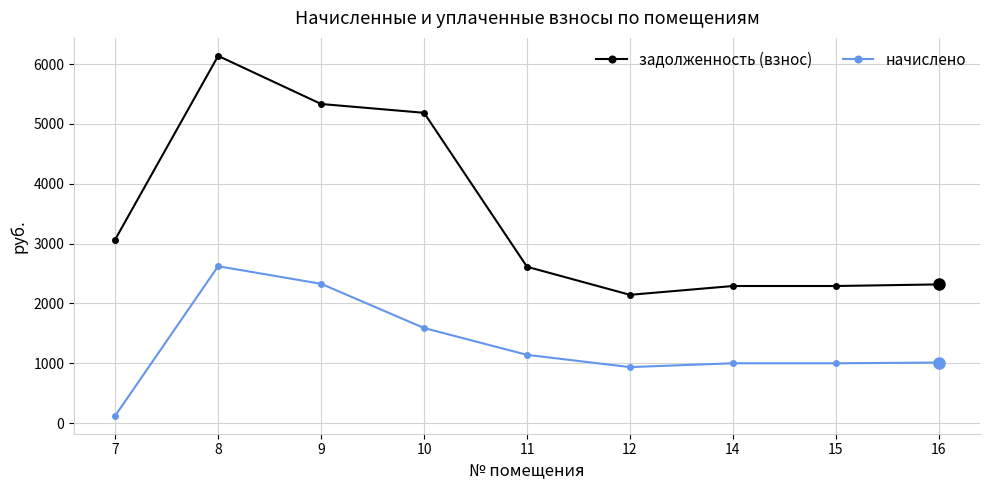

True or false: начислено and задолженность (взнос) intersect in this chart.

False